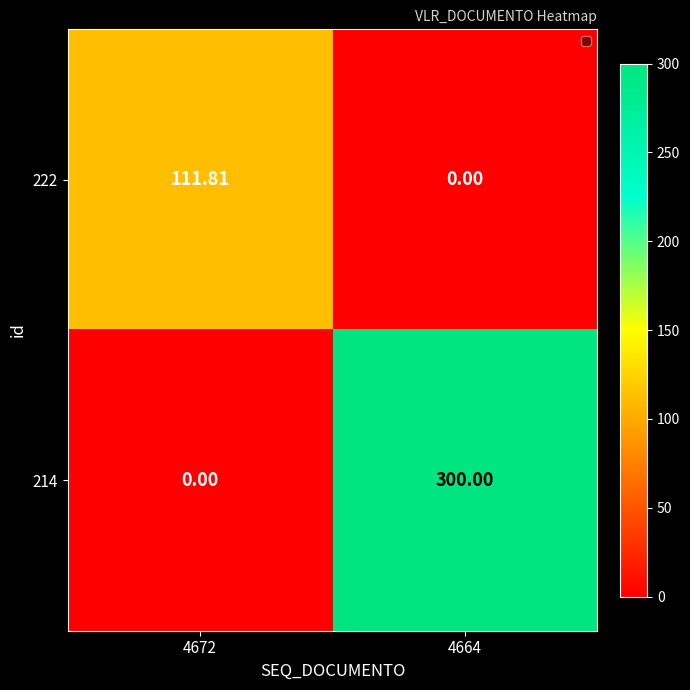

Between 4672 and 4664, which series saw the biggest shift?

214